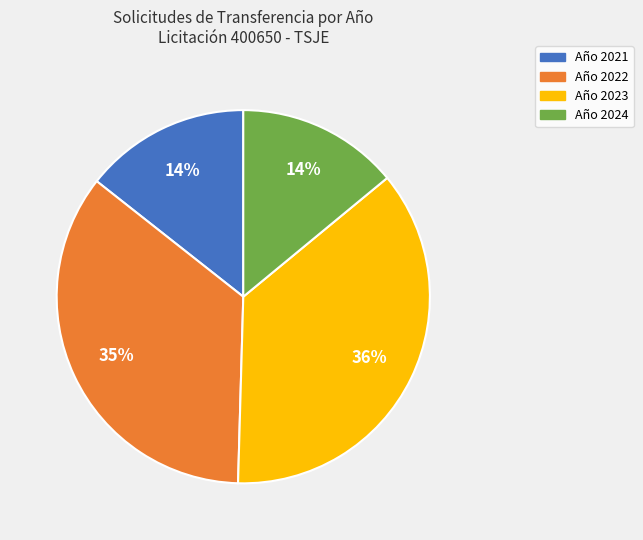

Is the sum of Año 2021 and Año 2023 greater than half?

Yes